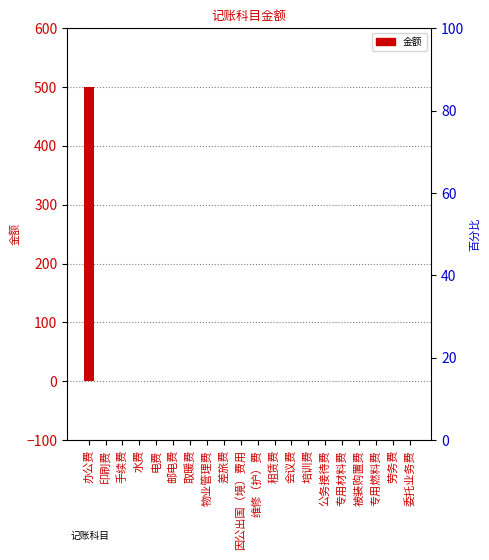

What is the maximum value shown in the chart?

500